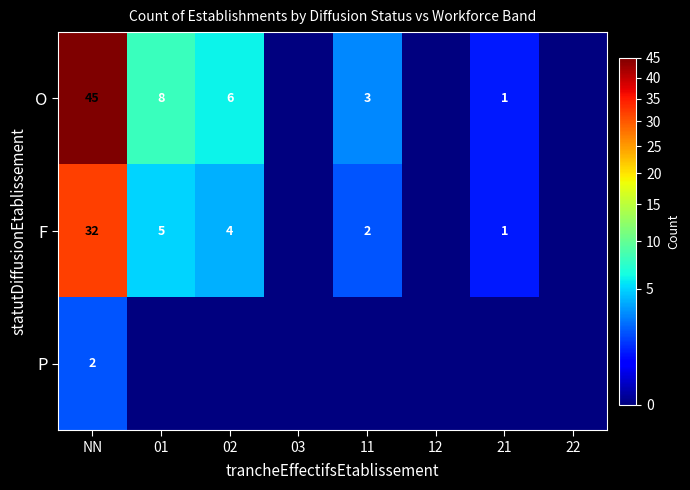

Which label corresponds to the smallest value in the chart?

03